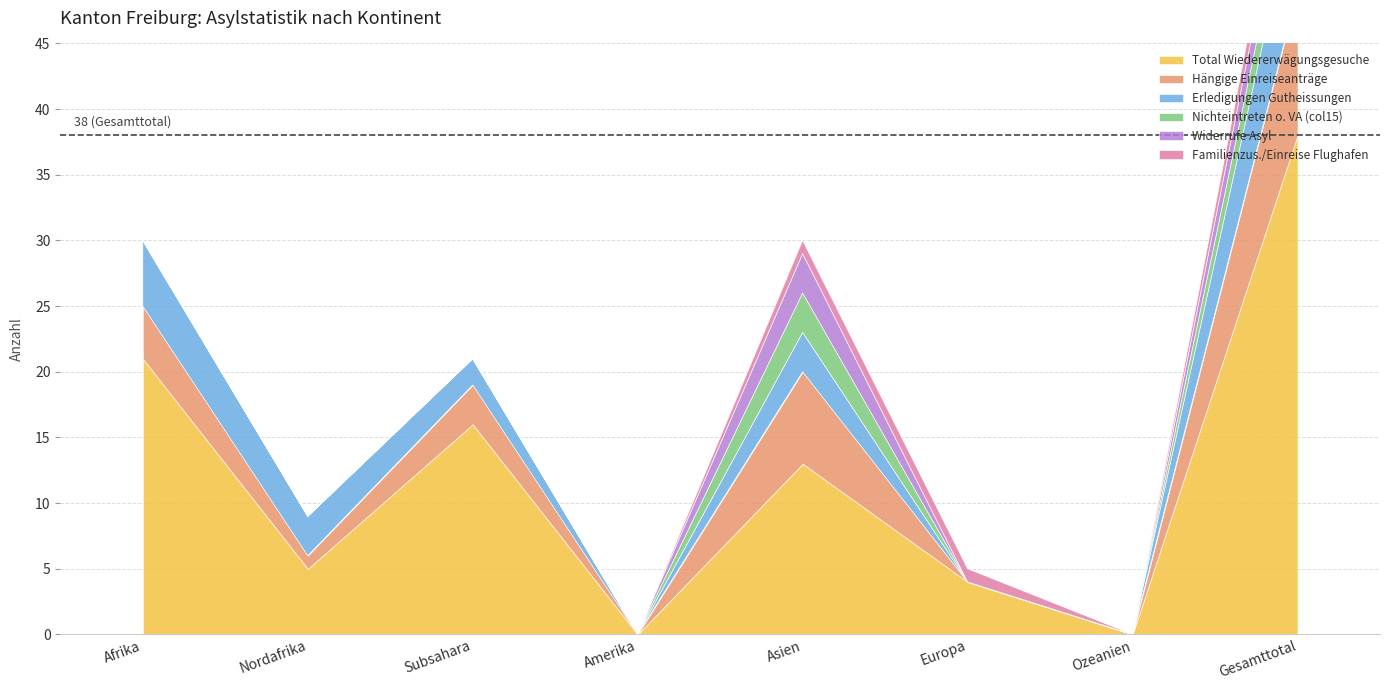

Between Afrika and Ozeanien, which series saw the biggest shift?

Total Wiedererwägungsgesuche